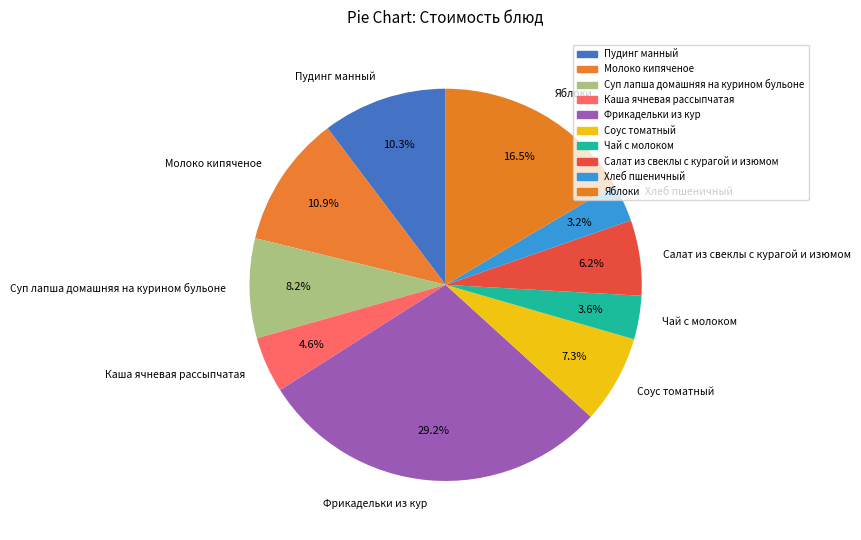

The Молоко кипяченое slice represents 5% of the pie. True or false?

False